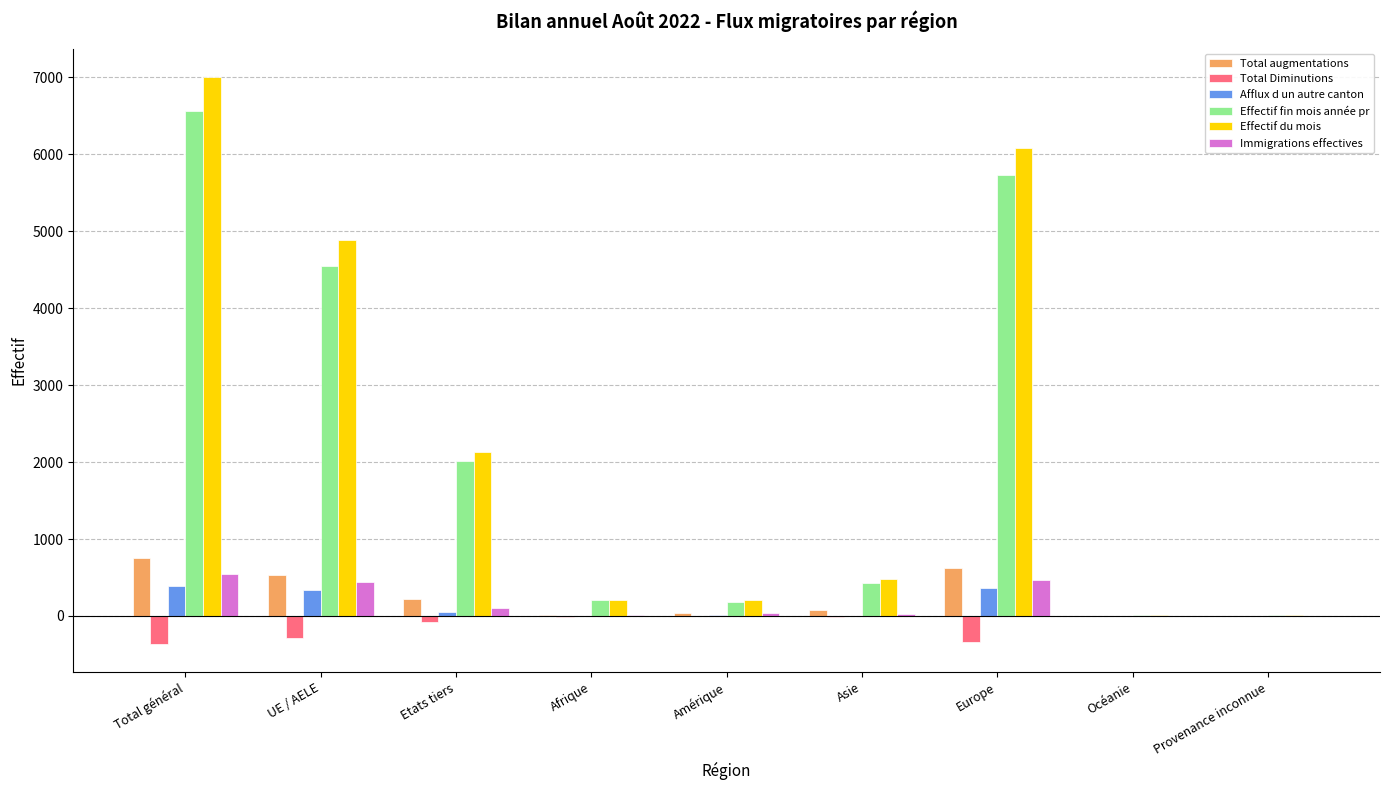

The Afflux d un autre canton series shows 1 at Afrique. True or false?

True